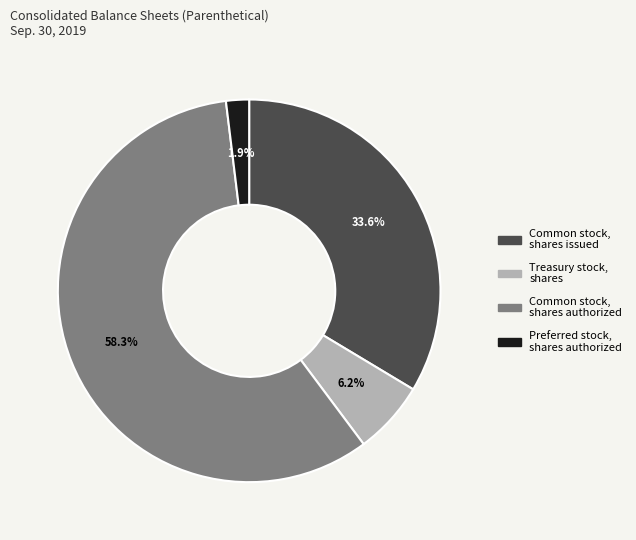

Between Preferred stock, shares authorized and Treasury stock, shares, which is larger?

Treasury stock, shares